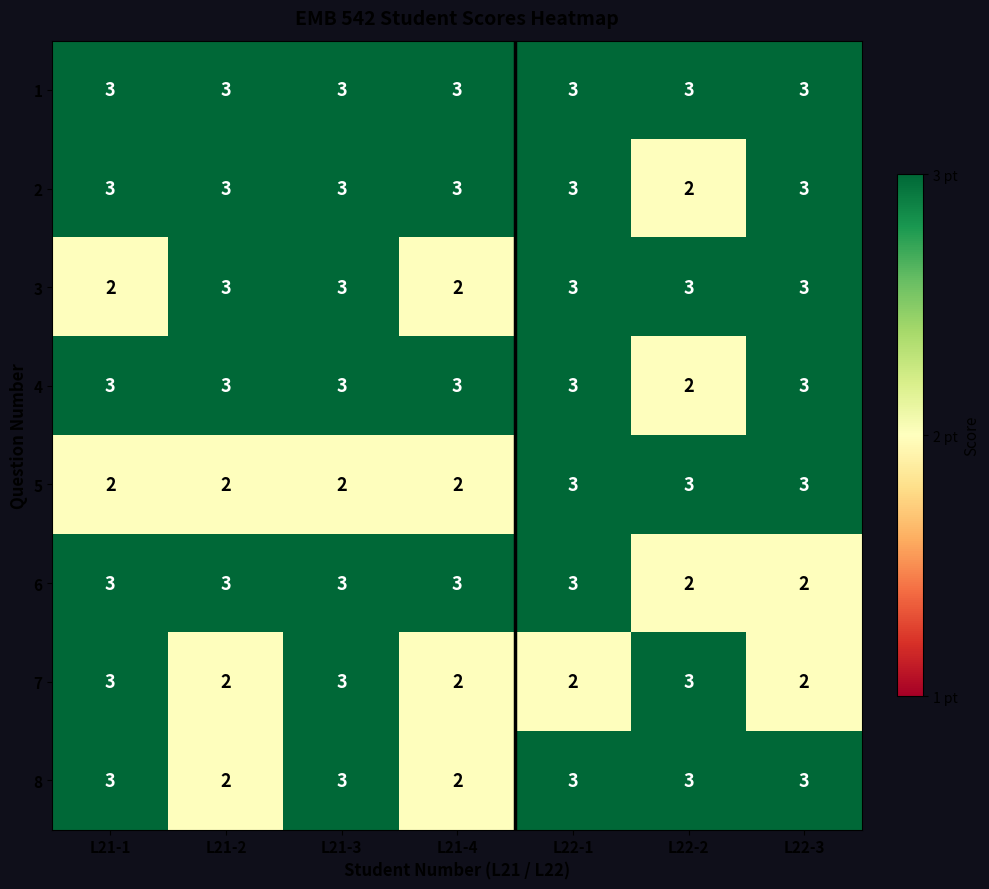

What is the sum of the 1 values at L21-1 and L21-2?

6